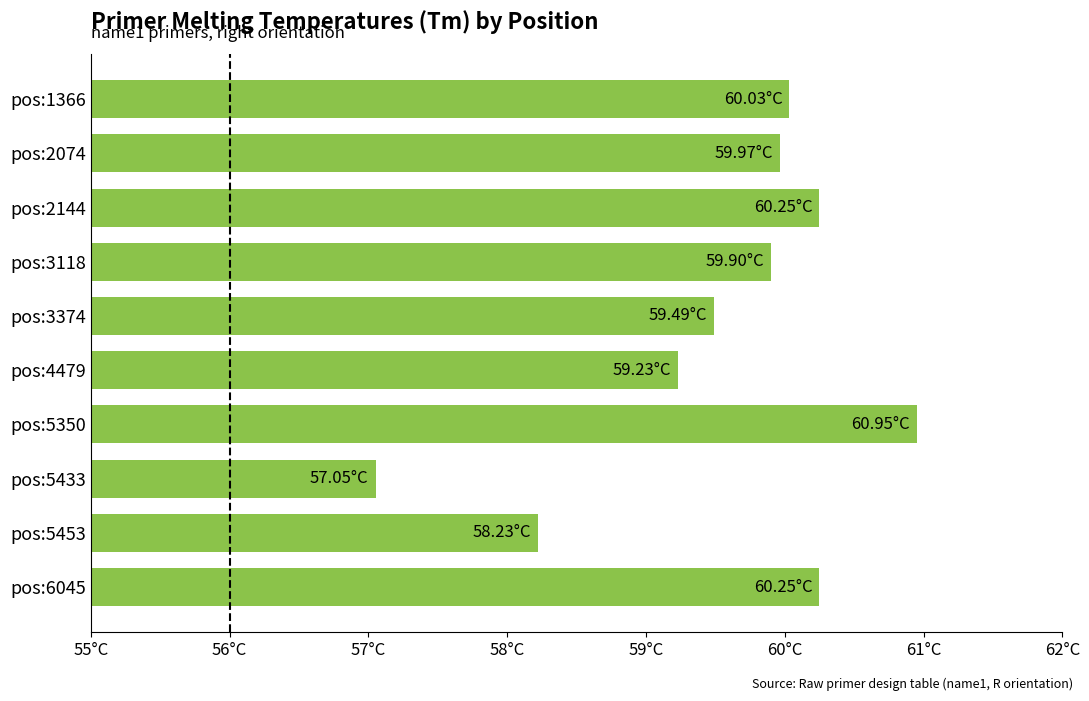

What is the difference between the maximum and minimum values?

3.9